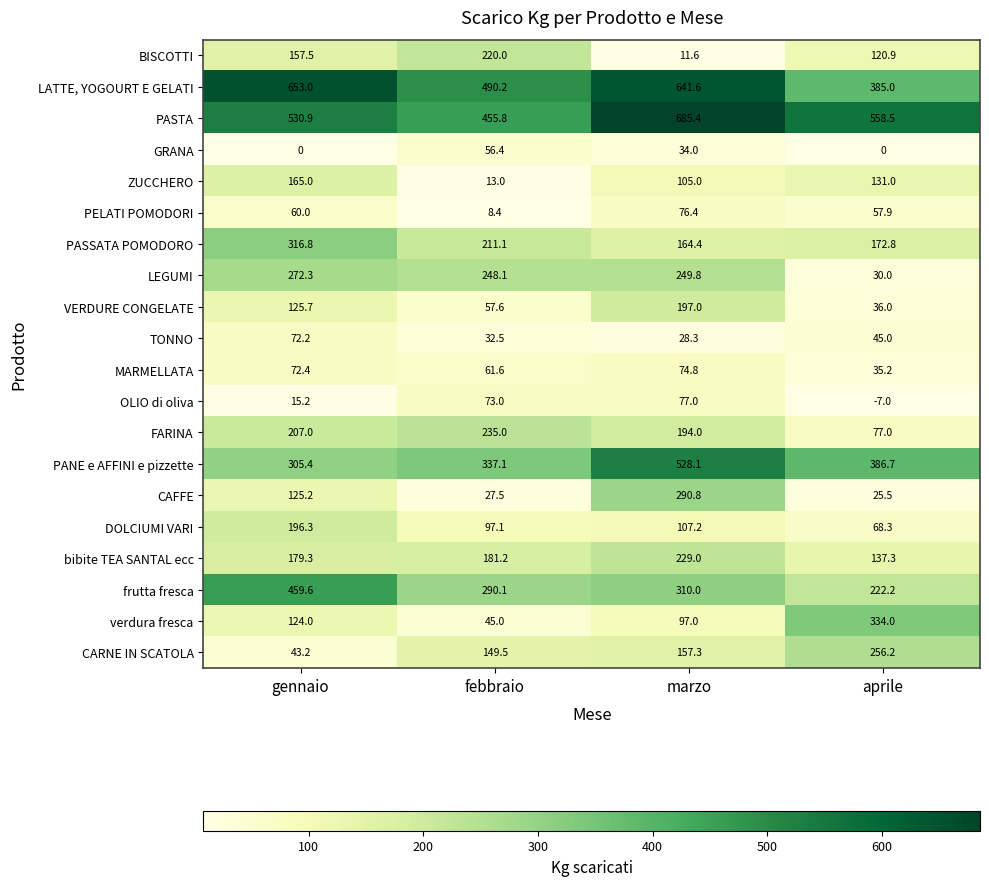

What is the difference between the second highest and second lowest values in the FARINA series?

13.0